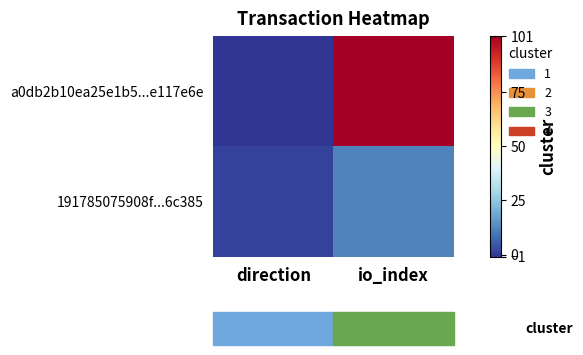

Reading left to right, transcribe all the data shown in this chart.

a0db2b10ea25e1b5...e117e6e: direction=-1	io_index=101
191785075908f...6c385: direction=1	io_index=12